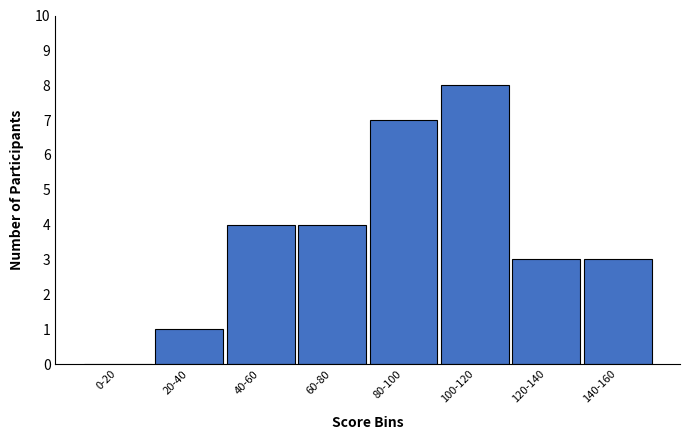

Reading right to left, transcribe all the data shown in this chart.

140-160=3	120-140=3	100-120=8	80-100=7	60-80=4	40-60=4	20-40=1	0-20=0